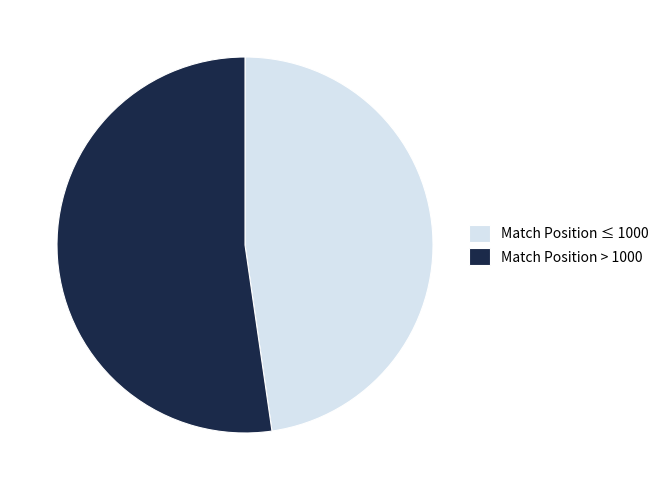

Which slice is the largest?

Match Position > 1000